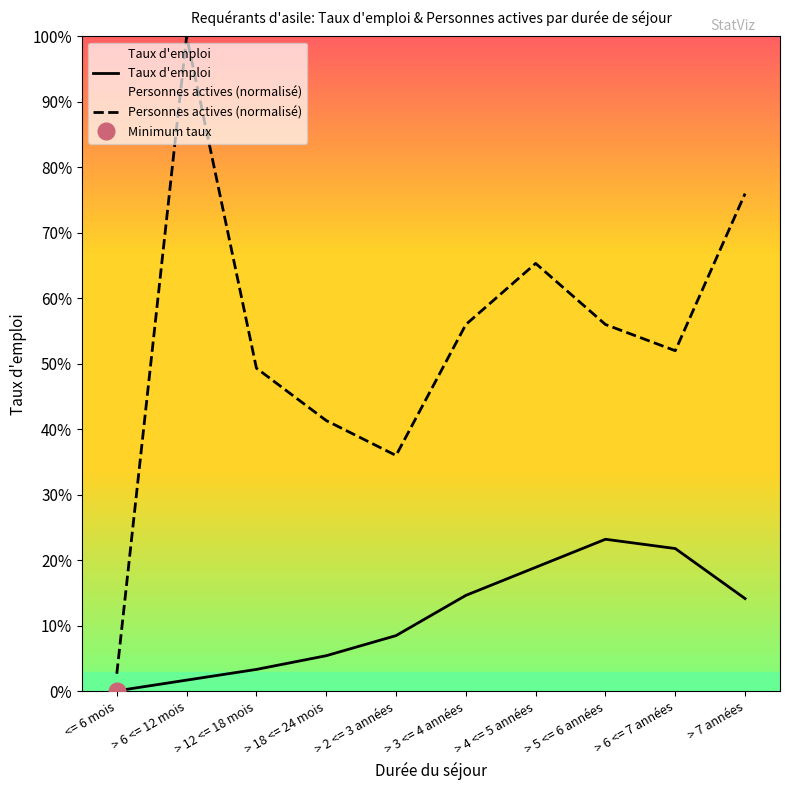

Is it true that Taux d'emploi equals 0.0 at <= 6 mois?

True